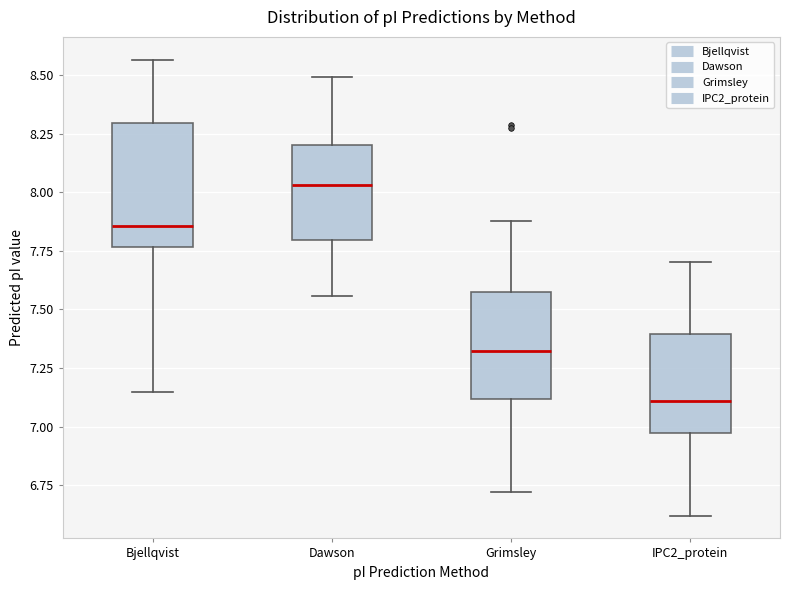

Where is the upper edge of the box for Grimsley on the y-axis? The values are not printed on the chart, so give them approximately, as read against the axis.

7.55